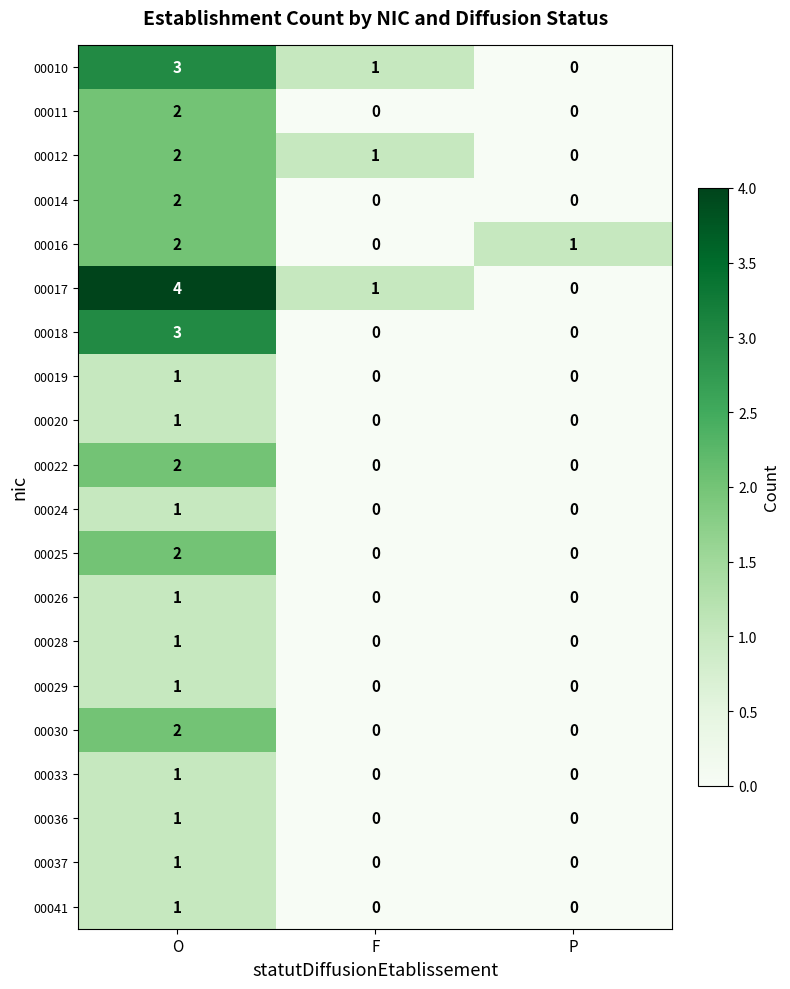

What is the total value across all series at F?

3